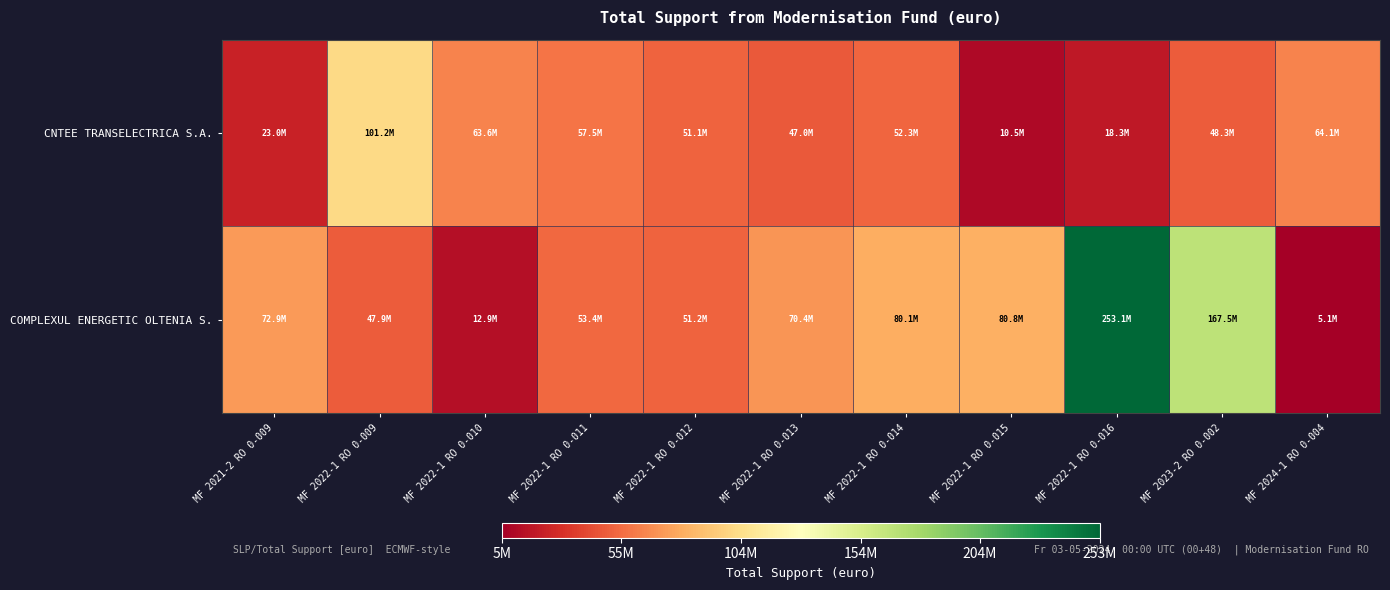

Reading left to right, extract all data points from this chart.

CNTEE TRANSELECTRICA S.A.: MF 2021-2 RO 0-009=22992330.1	MF 2022-1 RO 0-009=101208938.0	MF 2022-1 RO 0-010=63610823.8	MF 2022-1 RO 0-011=57506448.0	MF 2022-1 RO 0-012=51067426.0	MF 2022-1 RO 0-013=46956108.6	MF 2022-1 RO 0-014=52336142.9	MF 2022-1 RO 0-015=10475032.5	MF 2022-1 RO 0-016=18251593.2	MF 2023-2 RO 0-002=48340733.9	MF 2024-1 RO 0-004=64068257.6
COMPLEXUL ENERGETIC OLTENIA S.: MF 2021-2 RO 0-009=72863317.0	MF 2022-1 RO 0-009=47902280.9	MF 2022-1 RO 0-010=12933740.1	MF 2022-1 RO 0-011=53432005.9	MF 2022-1 RO 0-012=51187936.1	MF 2022-1 RO 0-013=70407657.0	MF 2022-1 RO 0-014=80084542.1	MF 2022-1 RO 0-015=80750467.0	MF 2022-1 RO 0-016=253125302.0	MF 2023-2 RO 0-002=167504815.1	MF 2024-1 RO 0-004=5107281.0